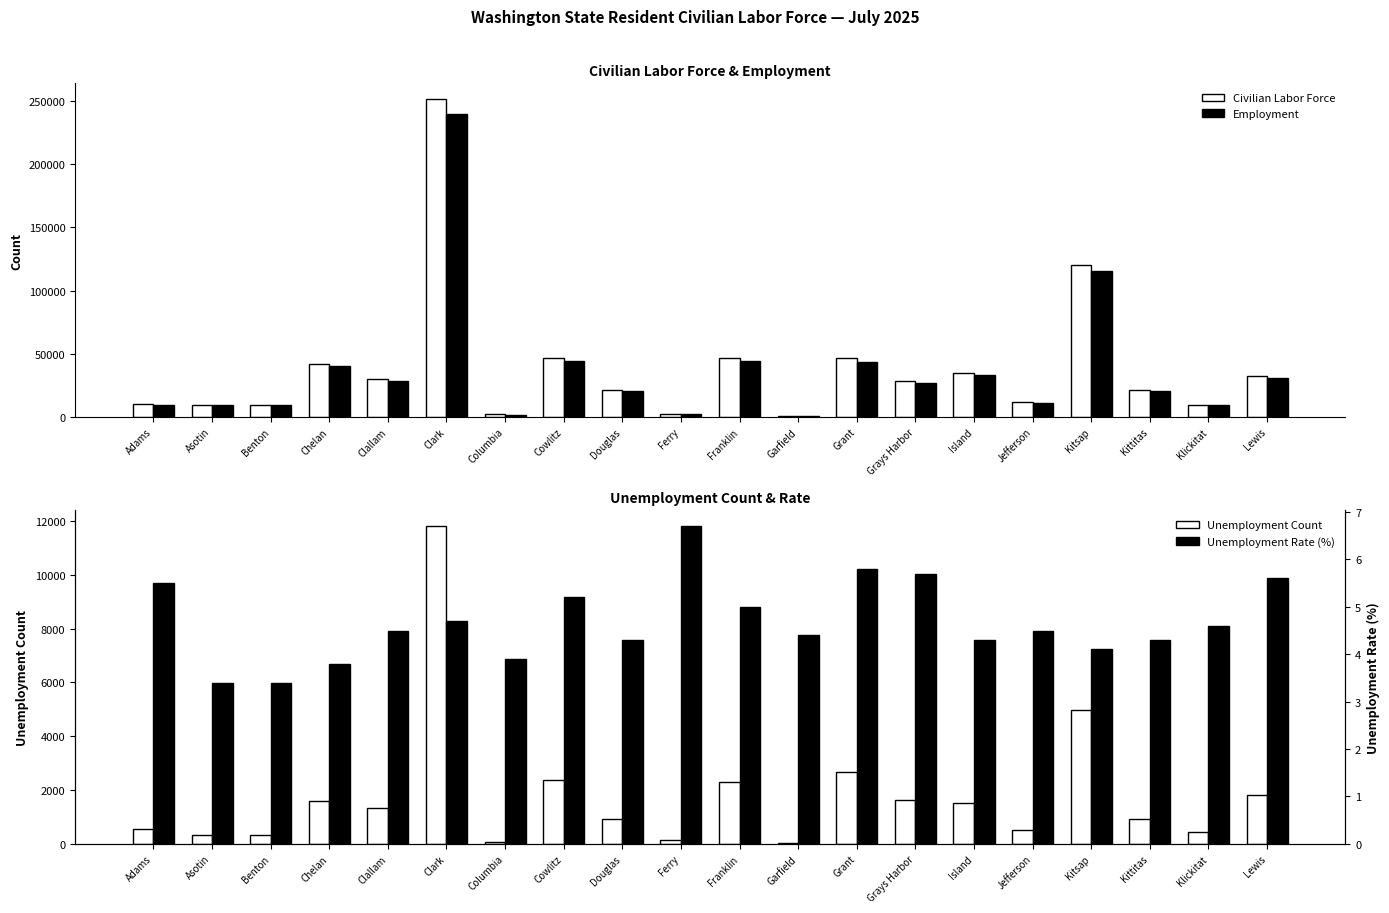

Rank the series at Adams from lowest to highest value.

Unemployment Rate (%), Unemployment, Employment, Civilian Labor Force